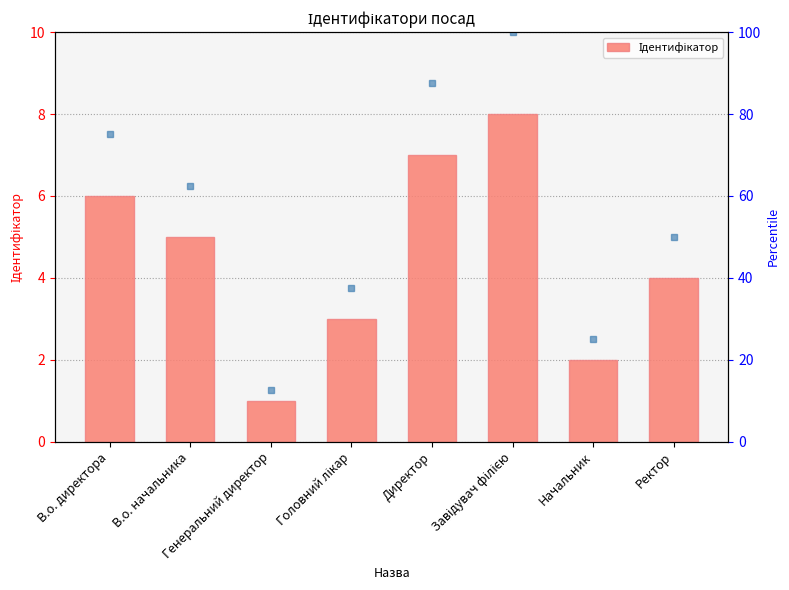

The value at Ректор is 7. True or false?

False